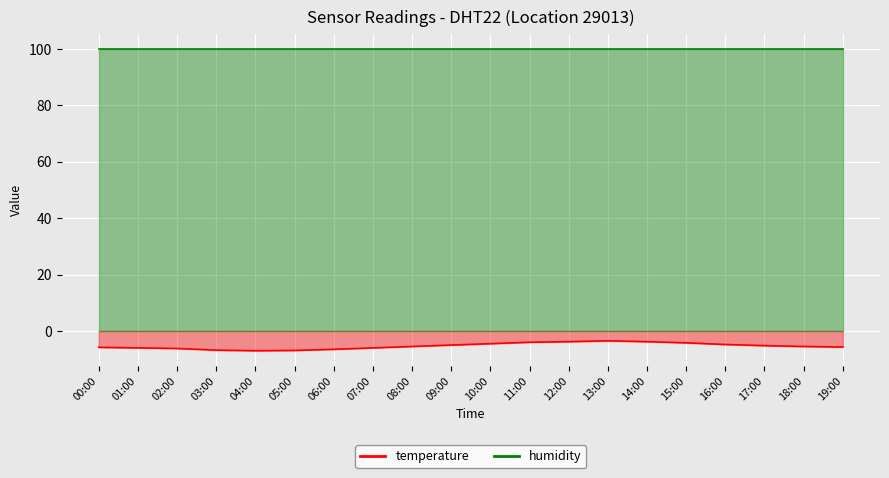

What is the difference between the maximum and minimum values?

3.5